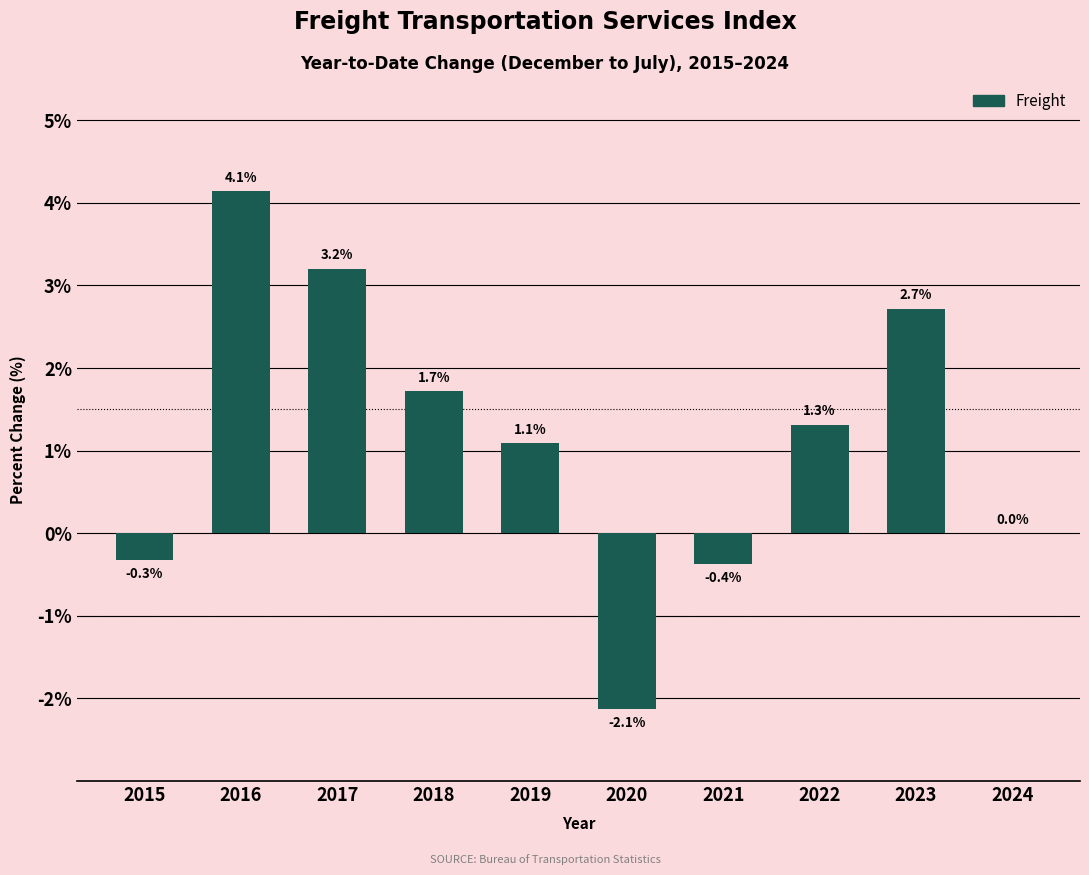

What is the greatest value displayed?

4.1